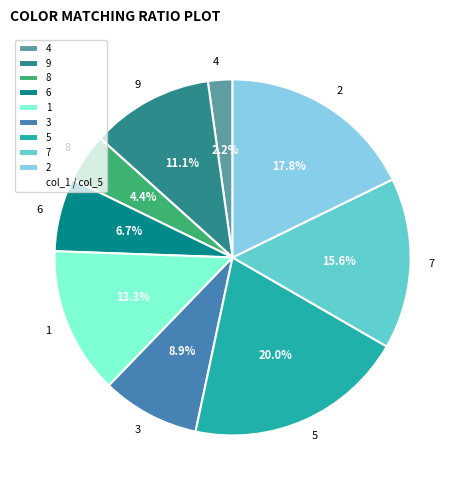

To the nearest percent, what is the difference between the largest and smallest slice percentages?

18%